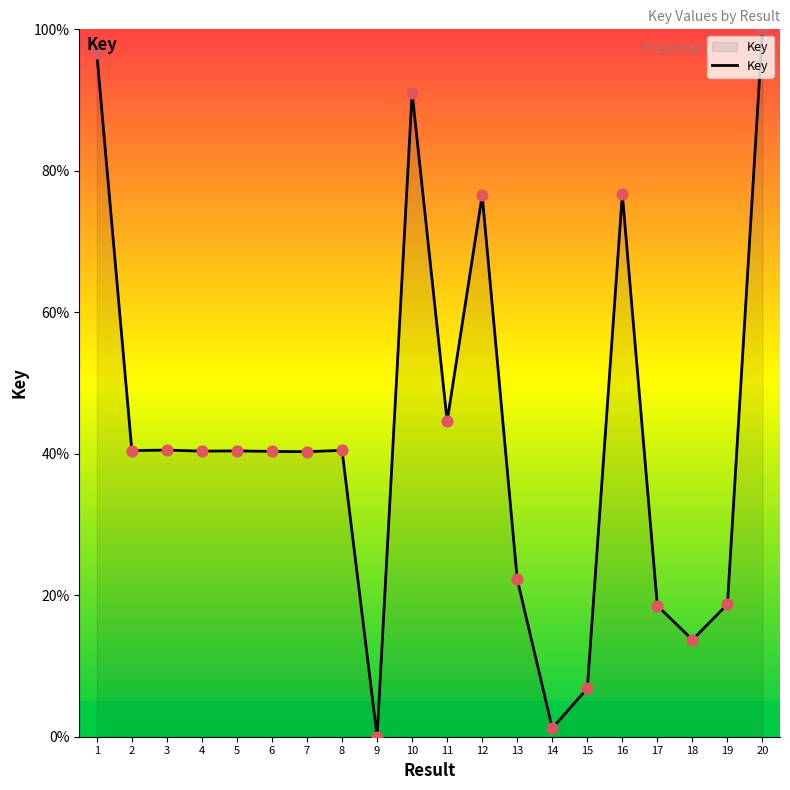

Between 2 and 10, which is larger?

10